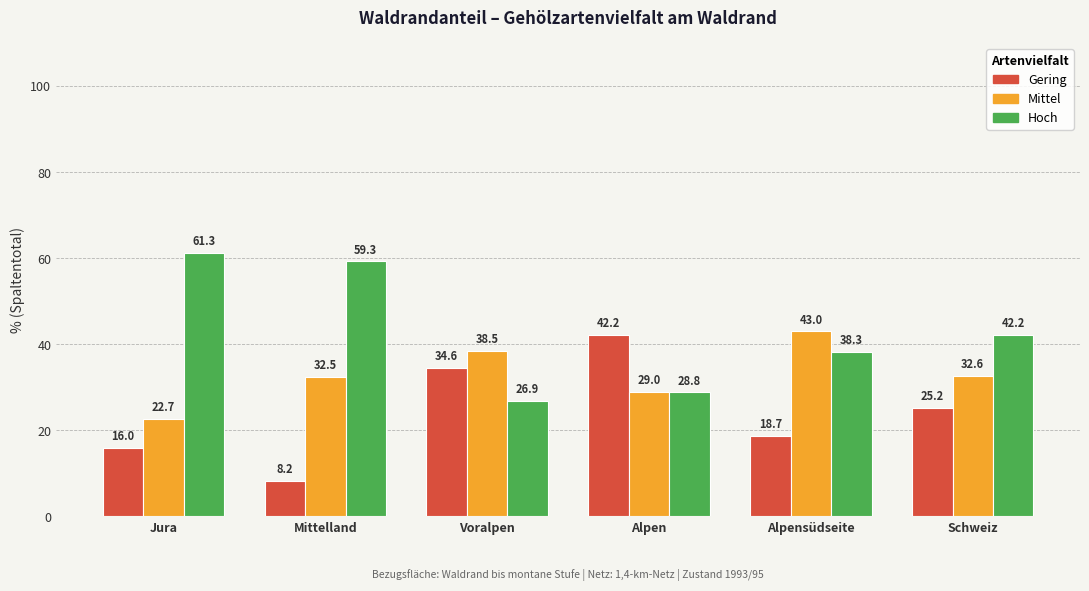

What is the minimum value shown in the chart?

8.2